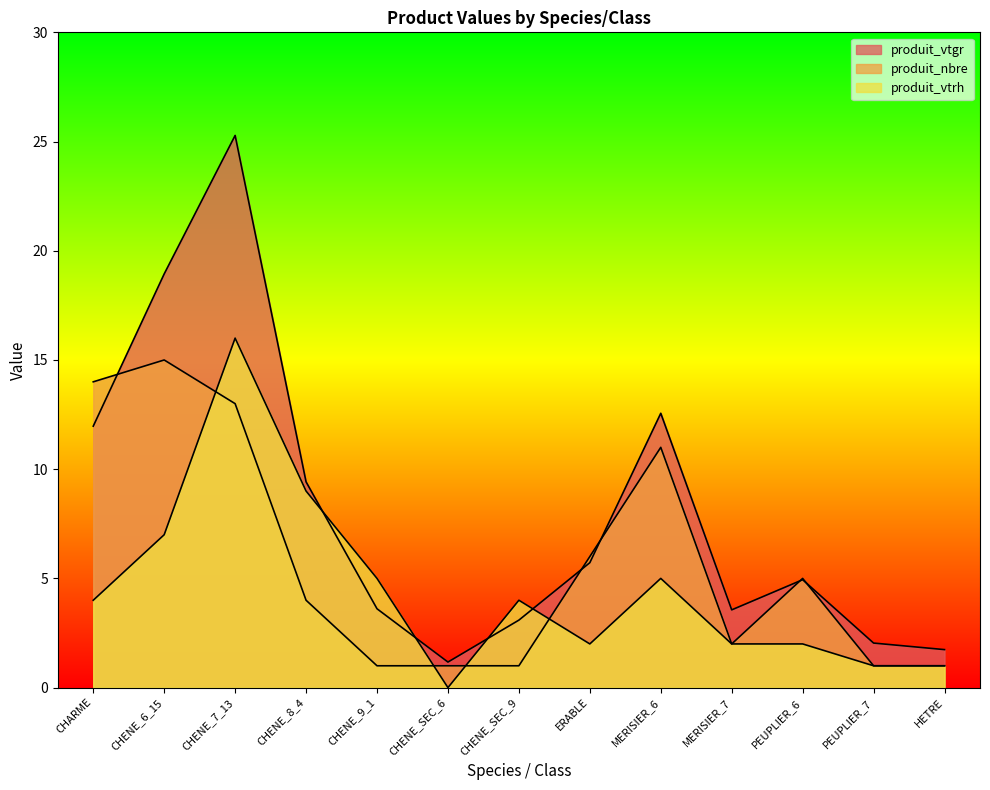

What is the difference between the maximum and minimum values in the produit_nbre series?

14.0